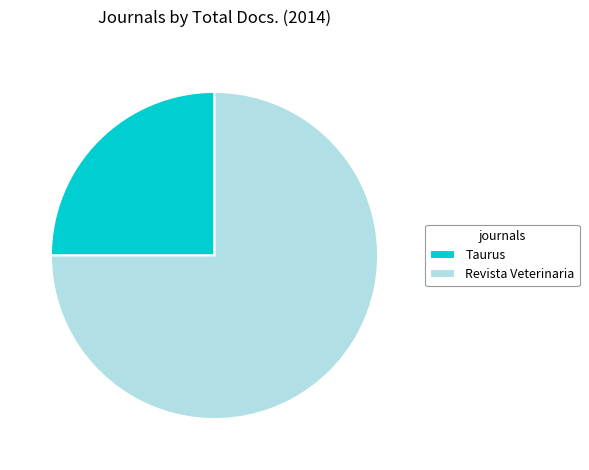

Approximately how many times larger is the value at Taurus compared to Revista Veterinaria?

0.3